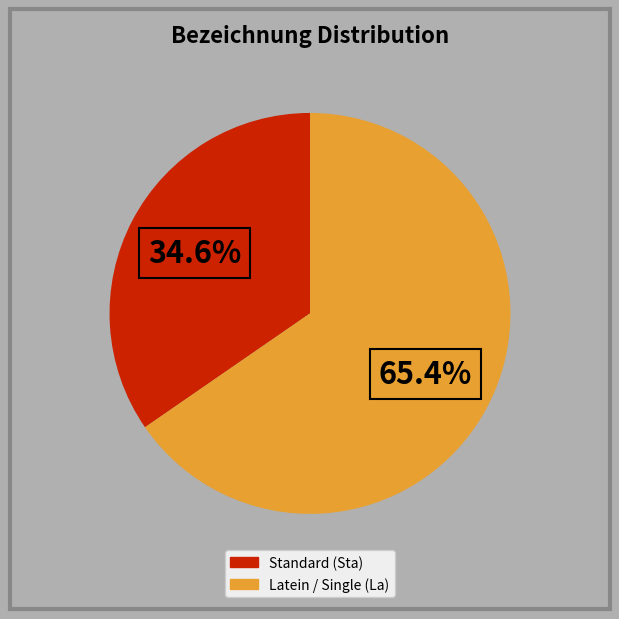

Is there any slice that represents more than half of the pie?

Yes